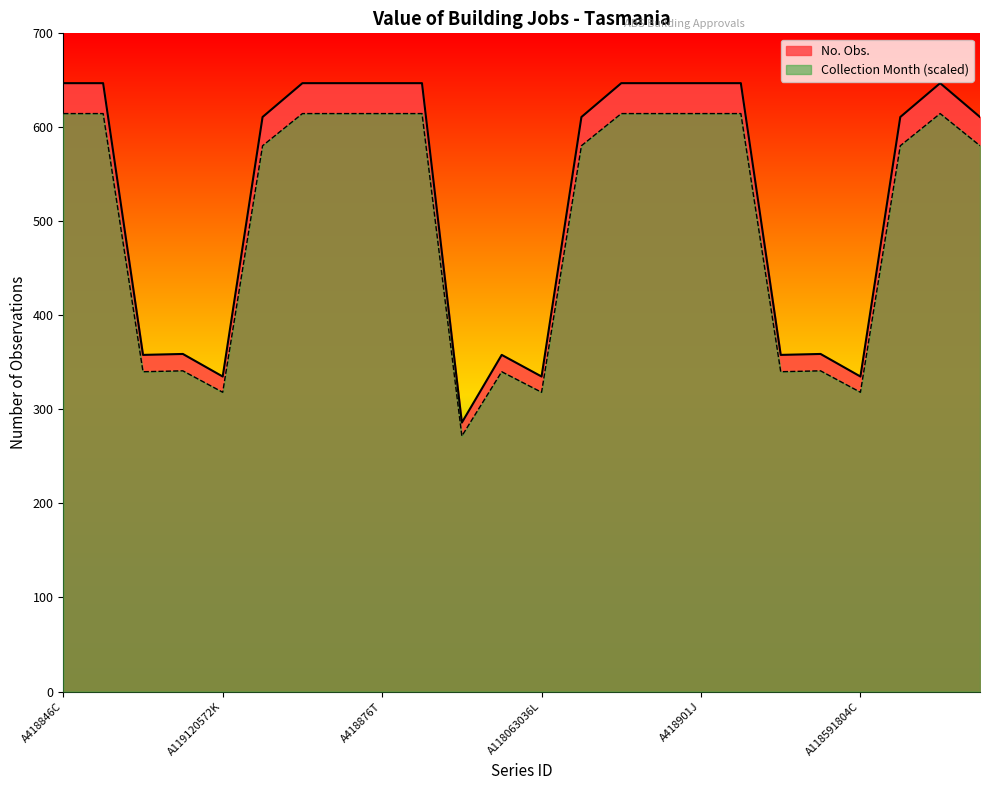

Rank the categories by value from lowest to highest.

A118298044J, A119120572K, A118063036L, A118591804C, A119355580F, A118121788V, A118826812J, A119179324V, A118650556L, A420308K, A420332K, A420356C, A422668A, A418846C, A419556X, A420993V, A422604R, A418876T, A419580X, A421014W, A422636J, A418901J, A419604F, A421038R